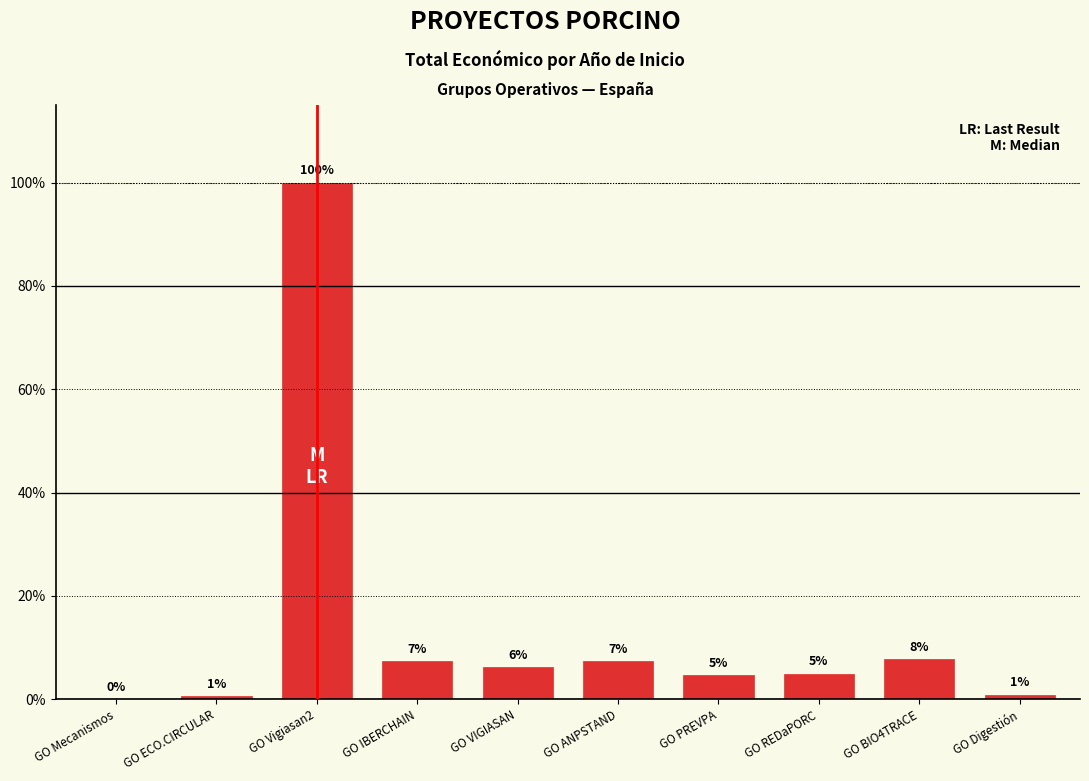

Where is the data nearest to the value 3860785?

GO BIO4TRACE